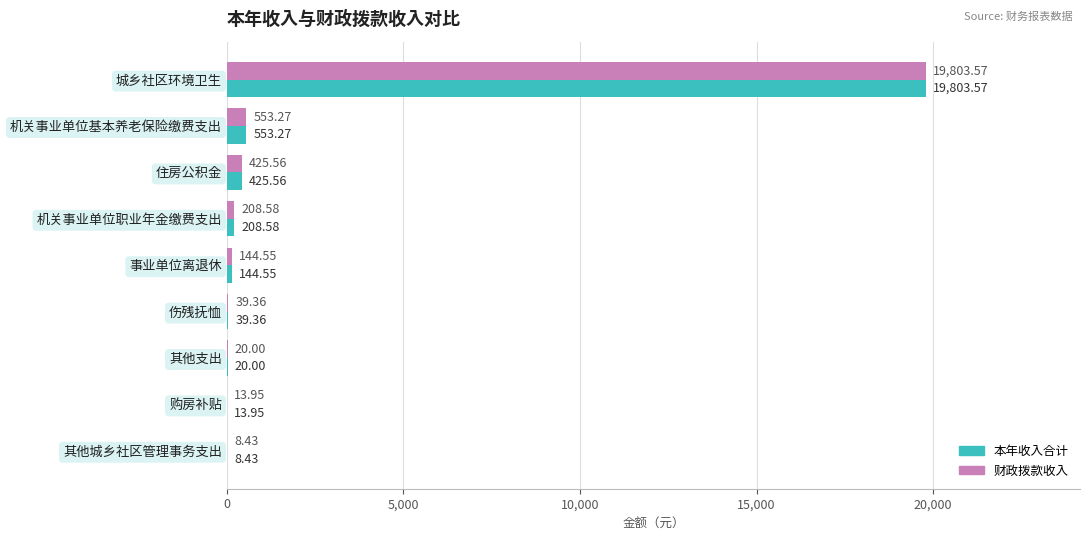

At which label is 财政拨款收入 closest to 9906?

机关事业单位基本养老保险缴费支出